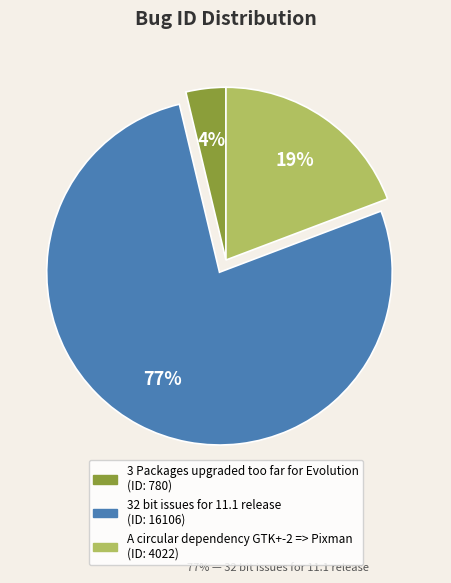

Which has a higher value, 32 bit issues for 11.1 release or A circular dependency GTK+-2 => Pixman?

32 bit issues for 11.1 release